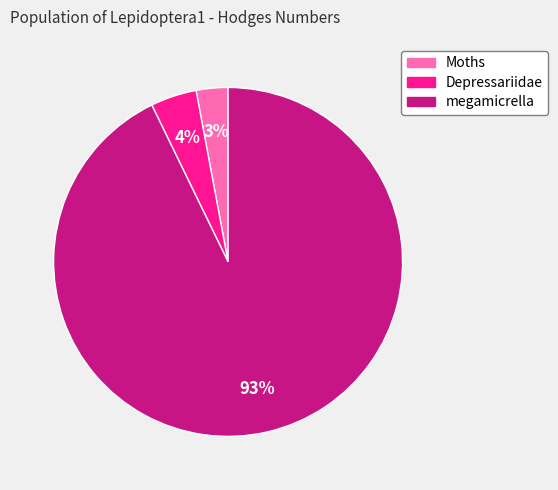

How many slices are in this pie chart?

3